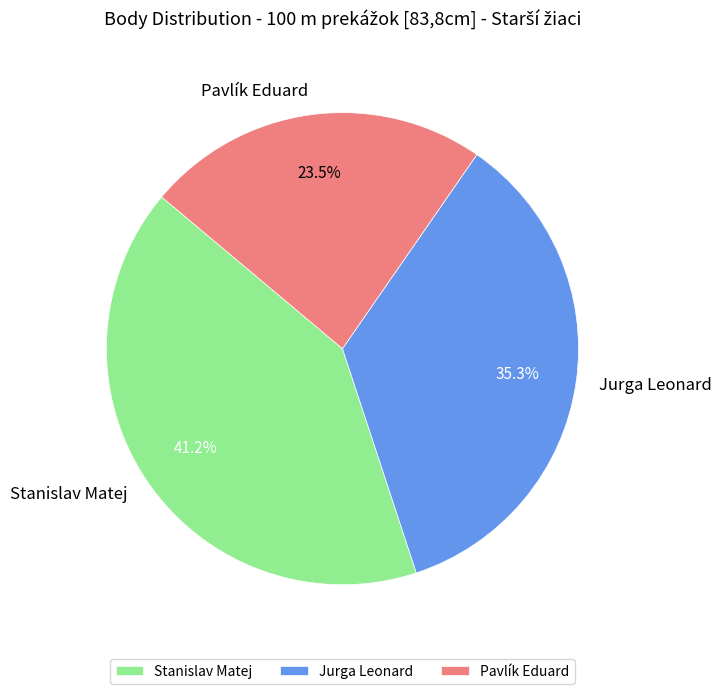

What is the ratio of the value at Pavlík Eduard to the value at Stanislav Matej?

0.6